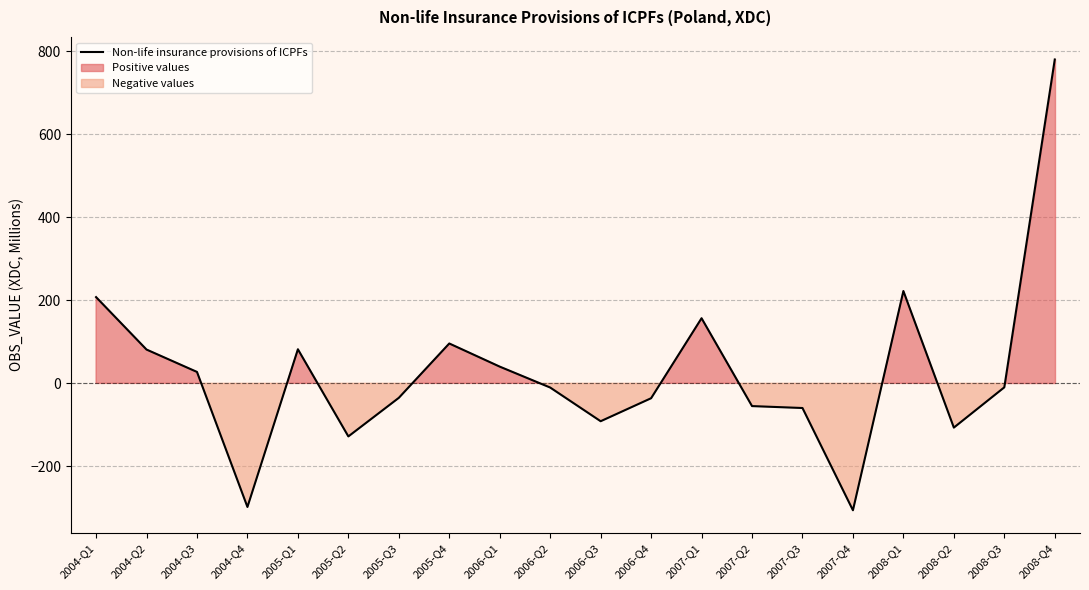

What is the approximate value at 2008-Q4?

780.1